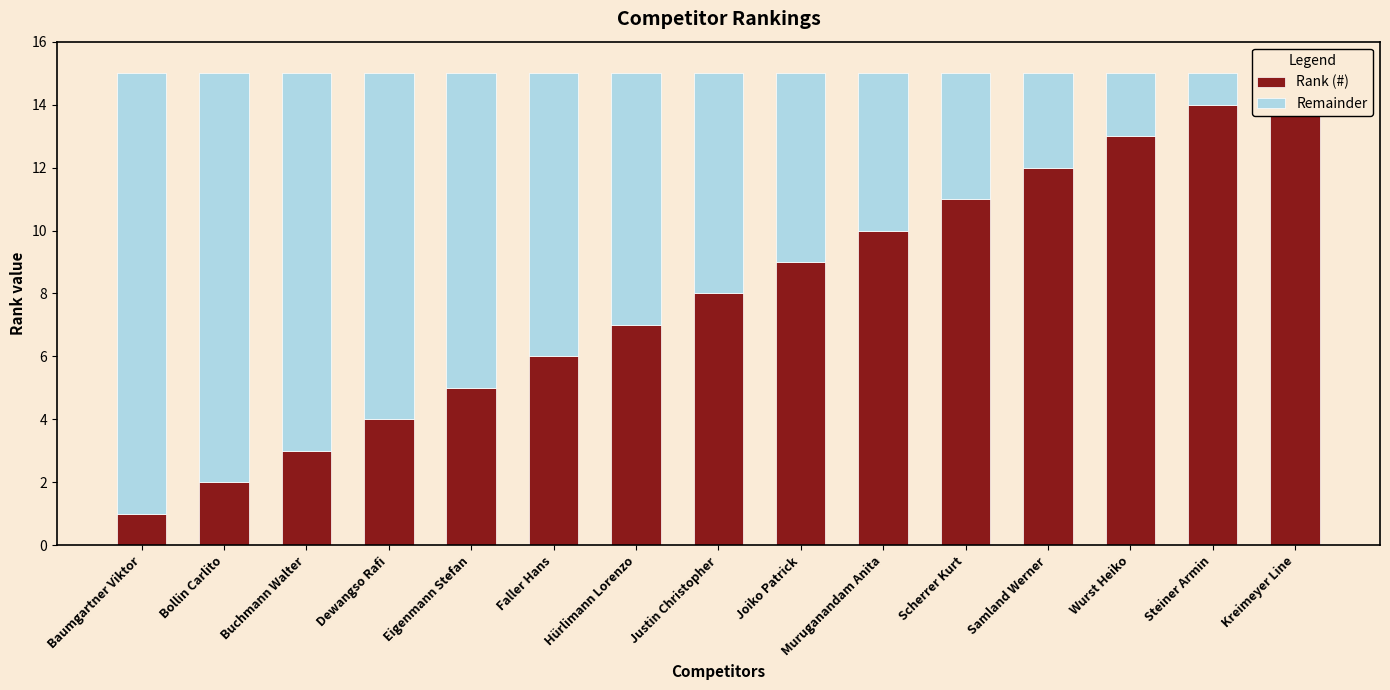

Is it true that Remainder equals 2 at Faller Hans?

False